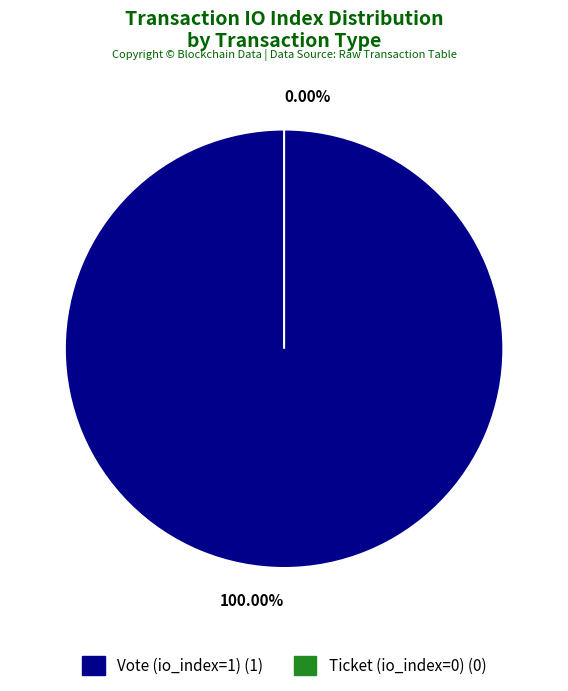

Which has a higher value, Ticket (io_index=0) or Vote (io_index=1)?

Vote (io_index=1)